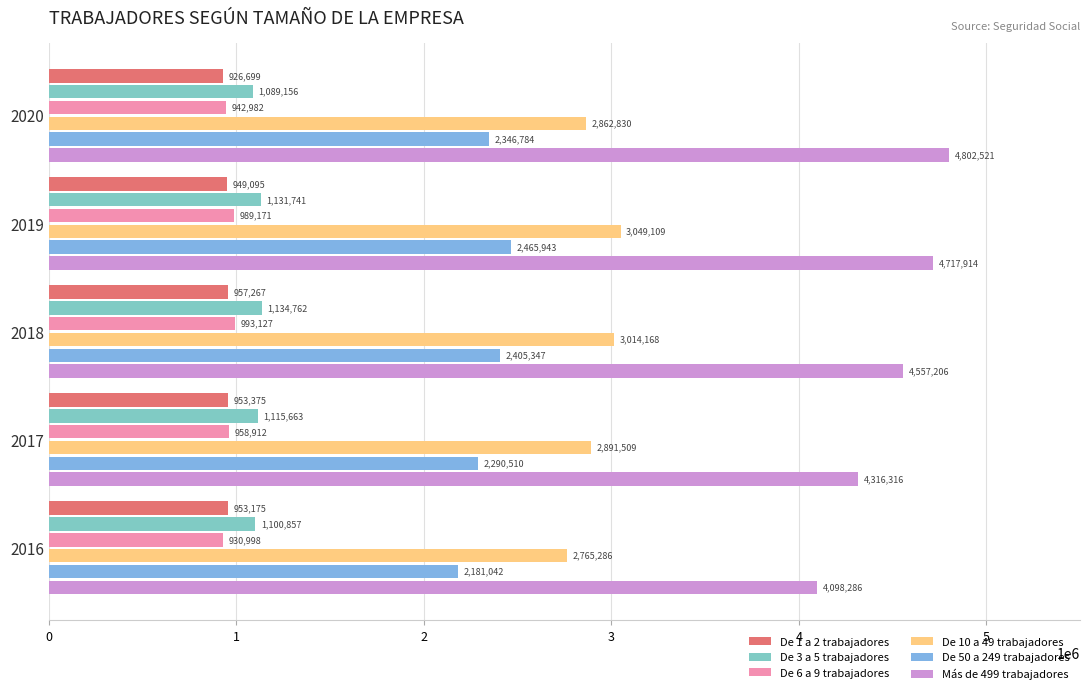

List the labels in order of Más de 499 trabajadores value, smallest first.

2016, 2017, 2018, 2019, 2020